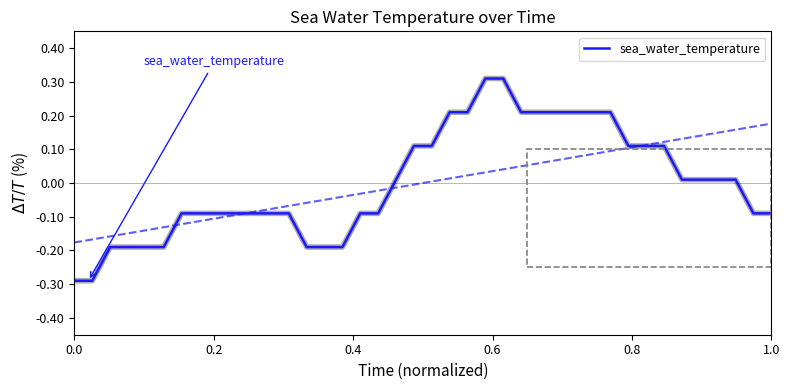

The value at 33 is 0.2. True or false?

False